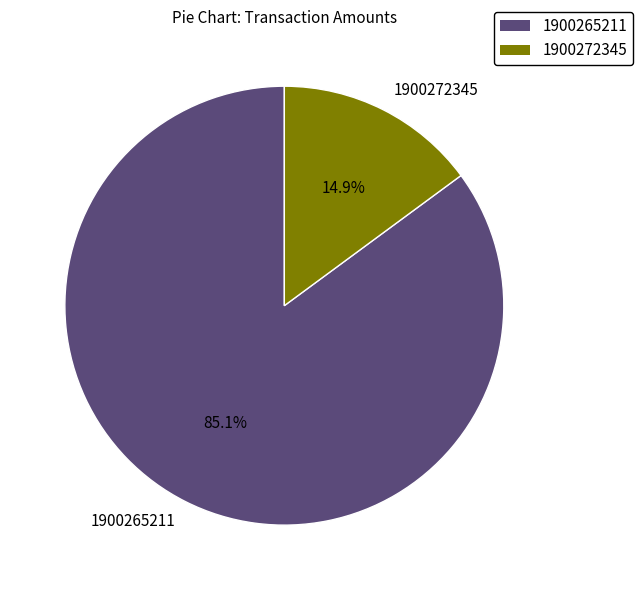

Rank the categories by value from highest to lowest.

1900265211, 1900272345